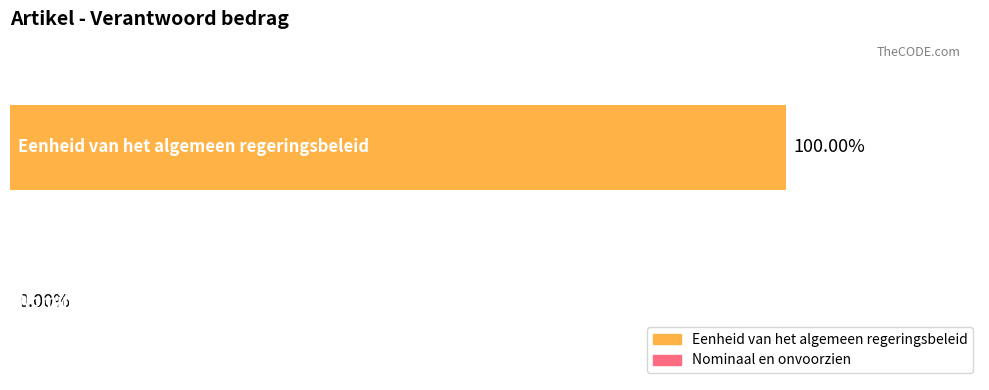

How many values are above zero?

1